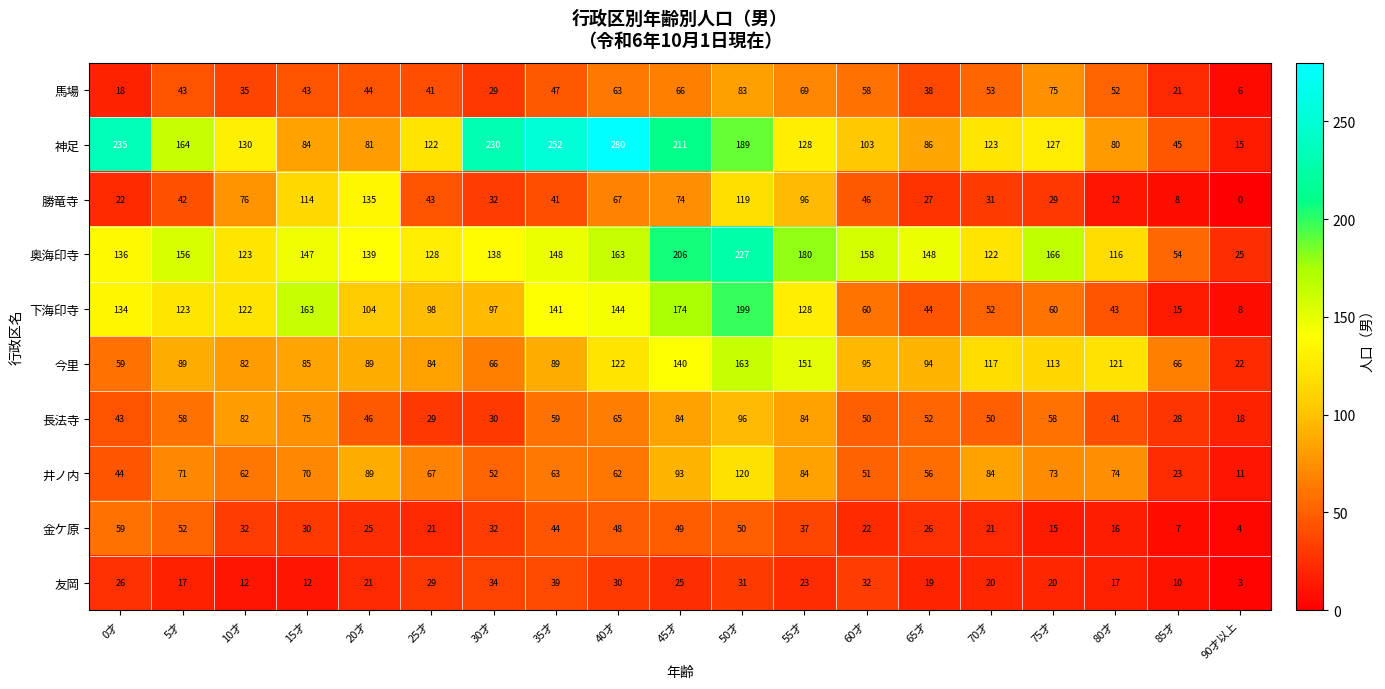

At which label does 友岡 first exceed 21?

0才